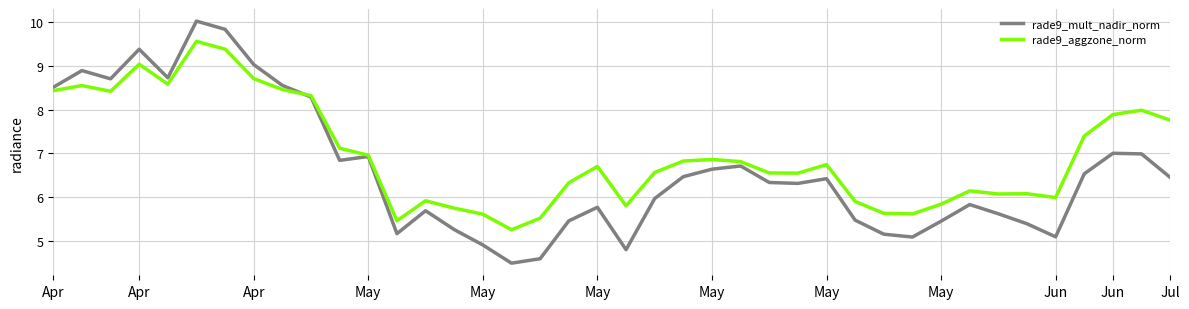

Which series has the widest spread of values?

rade9_mult_nadir_norm